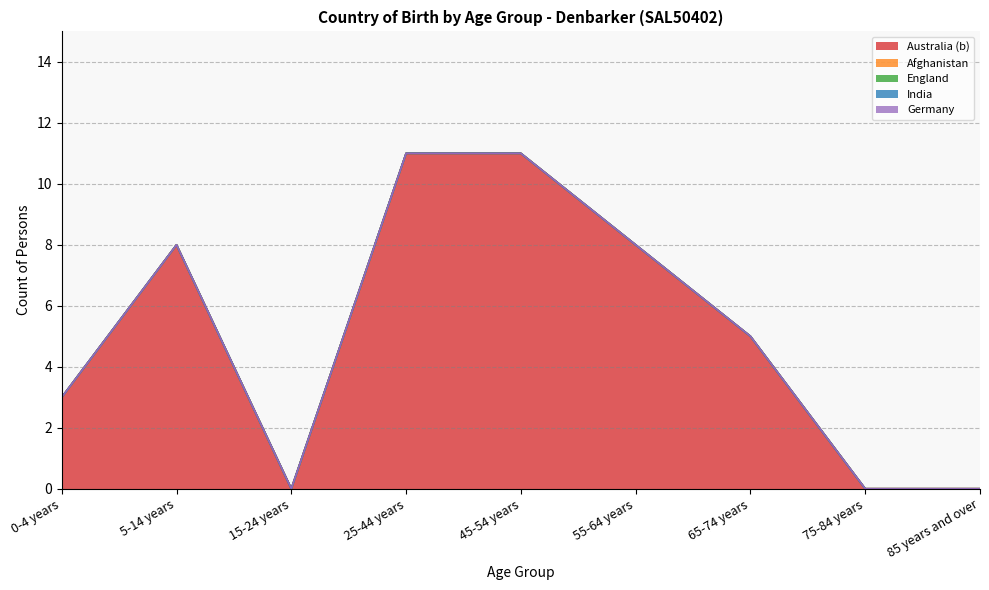

At which category does Australia (b) Males reach its first local valley?

15-24 years